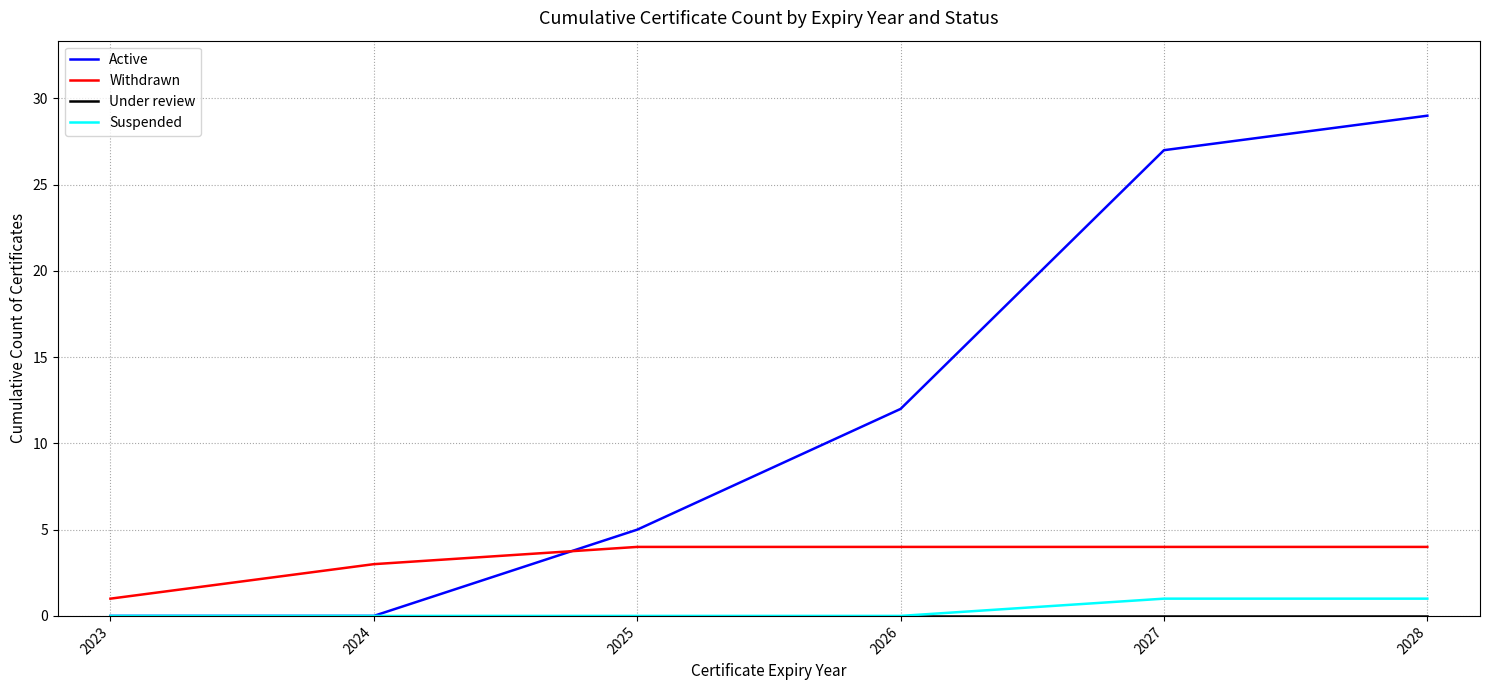

Which series has the largest total across all categories?

Active